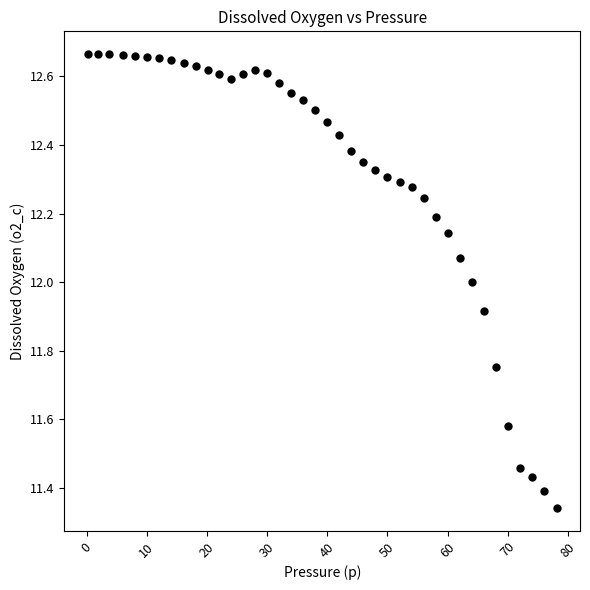

What is the range of X values (max minus min)?

77.9